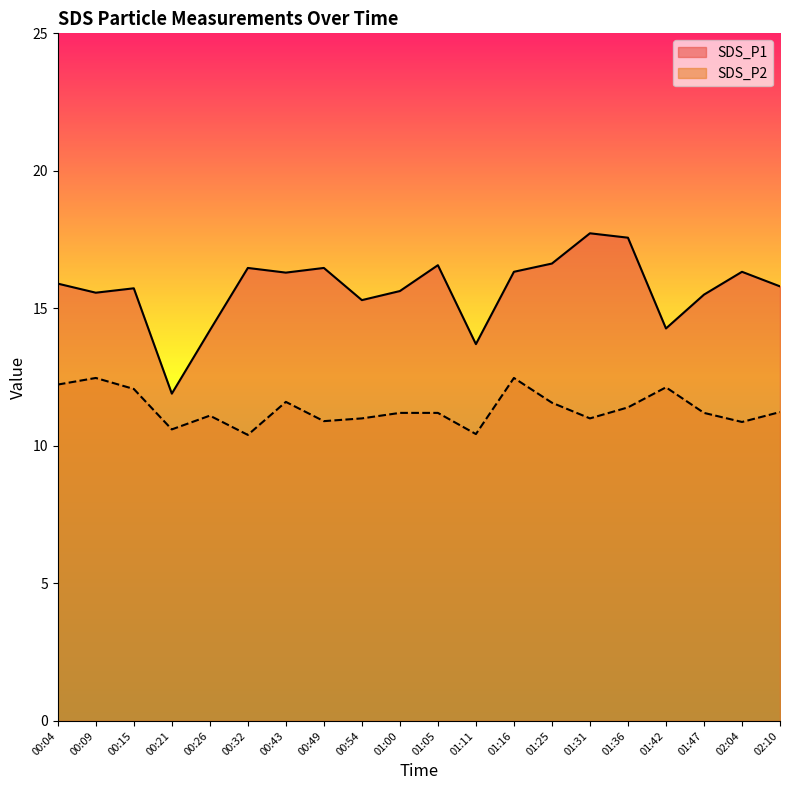

List the labels in order of SDS_P2 value, largest first.

00:09, 01:16, 00:04, 01:42, 00:15, 00:43, 01:25, 01:36, 02:10, 01:00, 01:05, 01:47, 00:26, 00:54, 01:31, 00:49, 02:04, 00:21, 01:11, 00:32